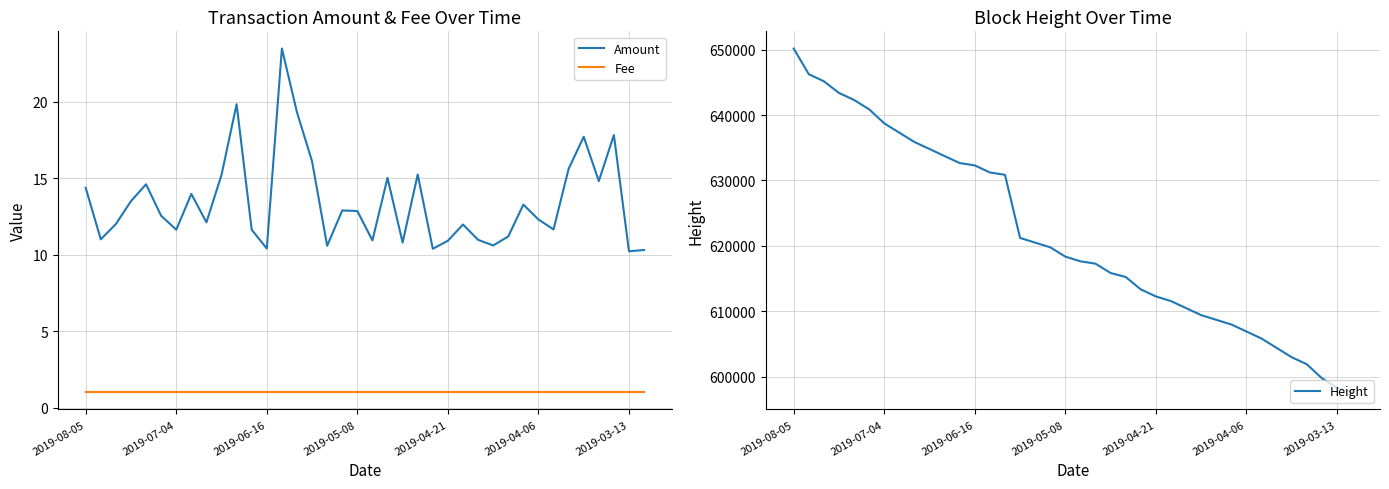

What is the difference between the second highest and minimum values in the Amount series?

9.6